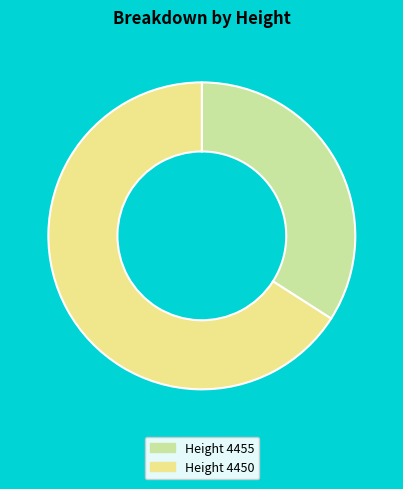

Does any single category account for the majority?

Yes